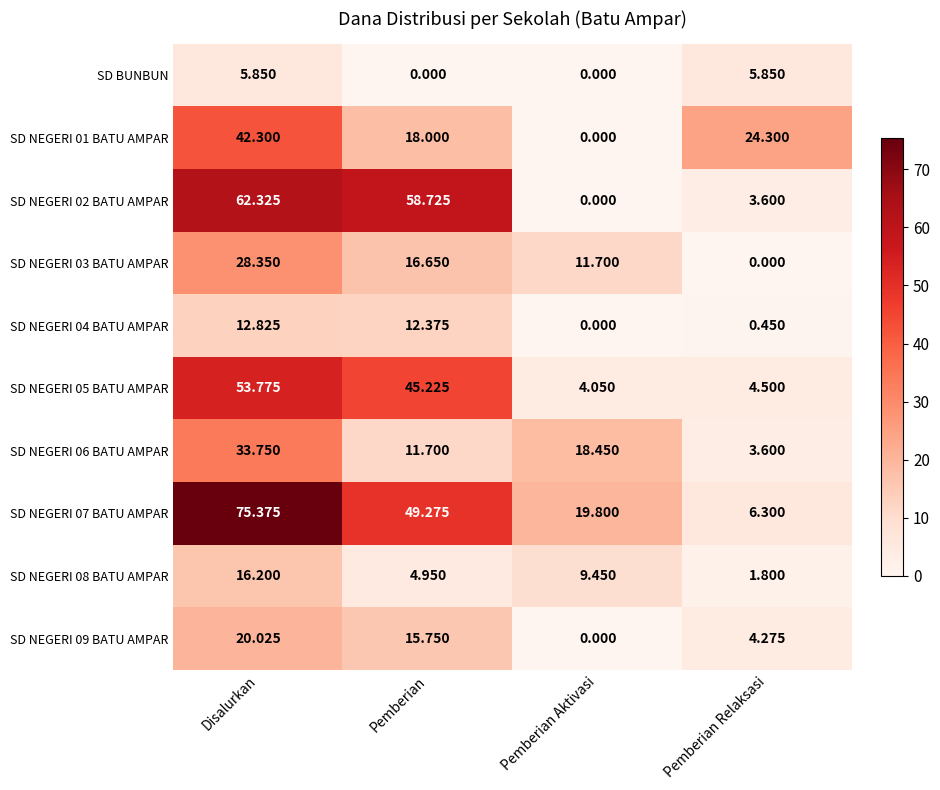

At which category is the sum across all series the highest?

Disalurkan